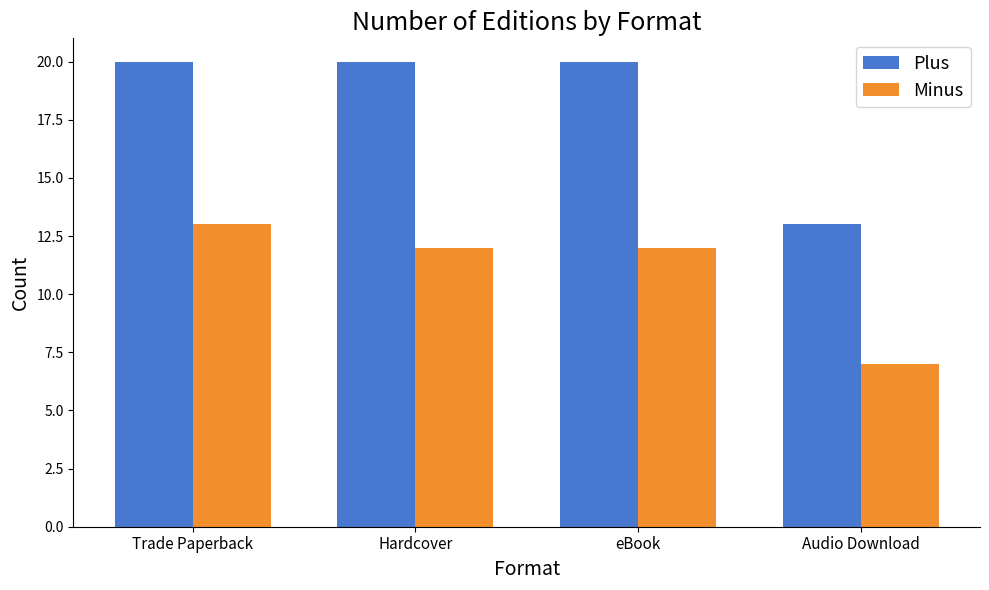

At which category does the chart reach its minimum across all series?

Audio Download